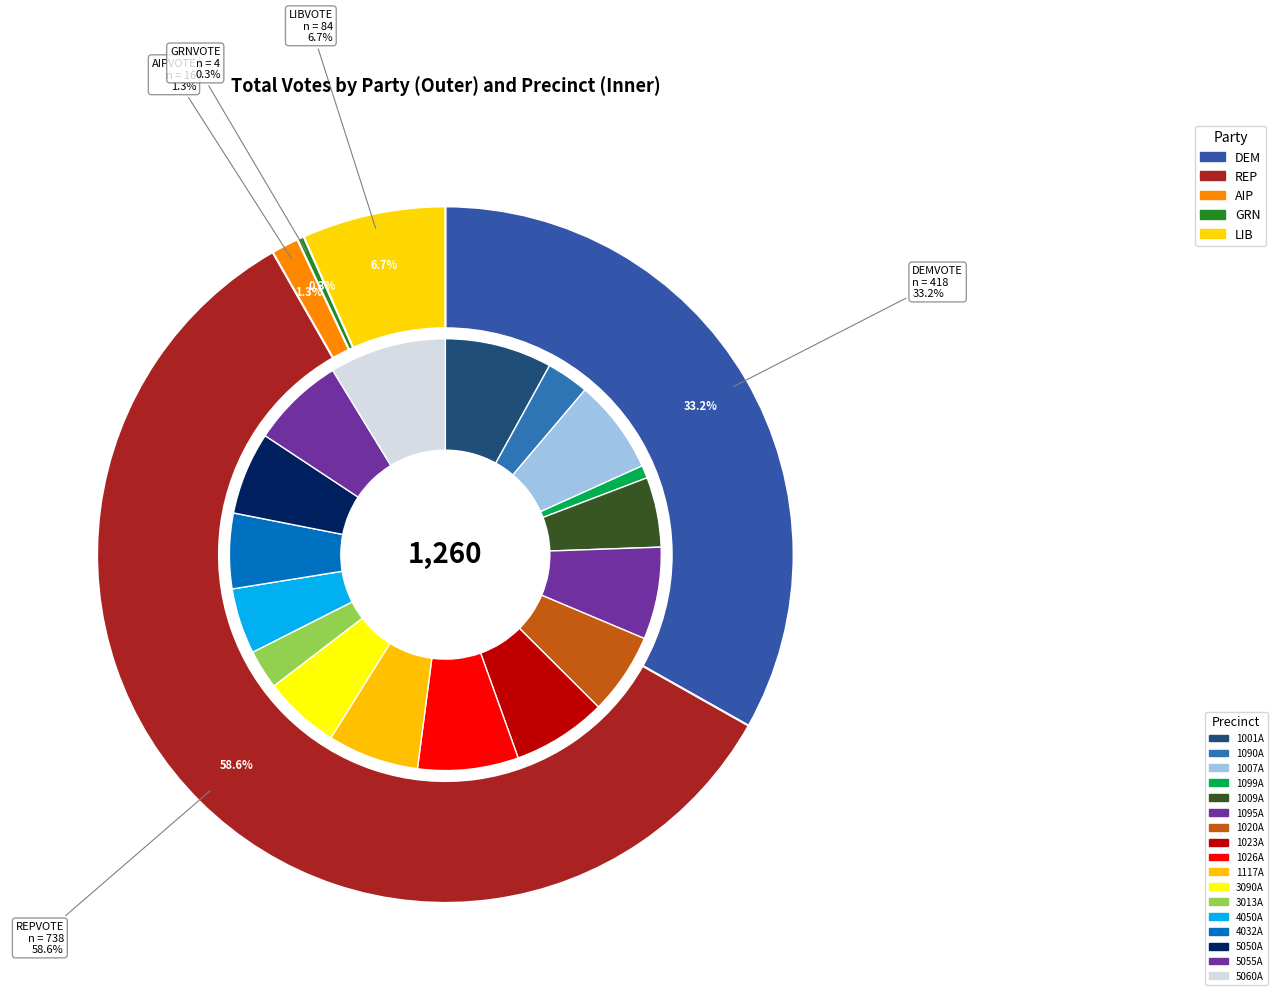

What is the smallest slice in the pie chart?

1099A